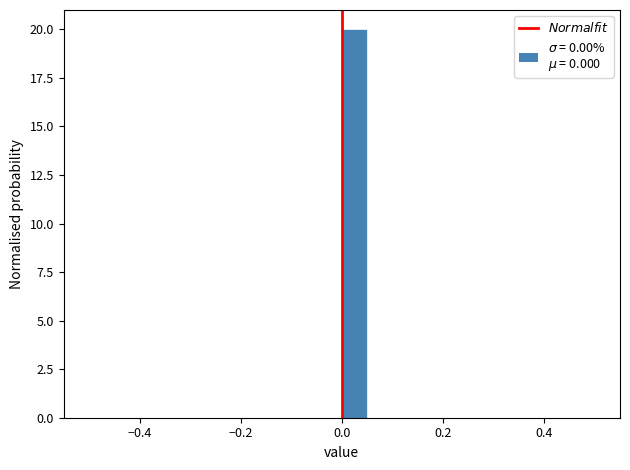

Read against the x-axis, roughly where is the centre of the tallest bar?

0.02